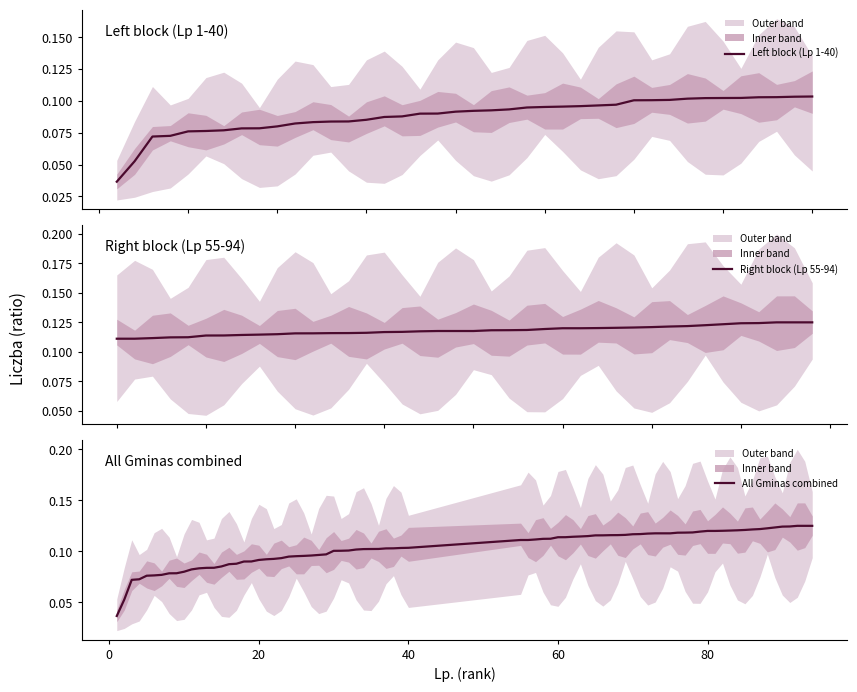

Which series has the largest total across all categories?

Liczba_right